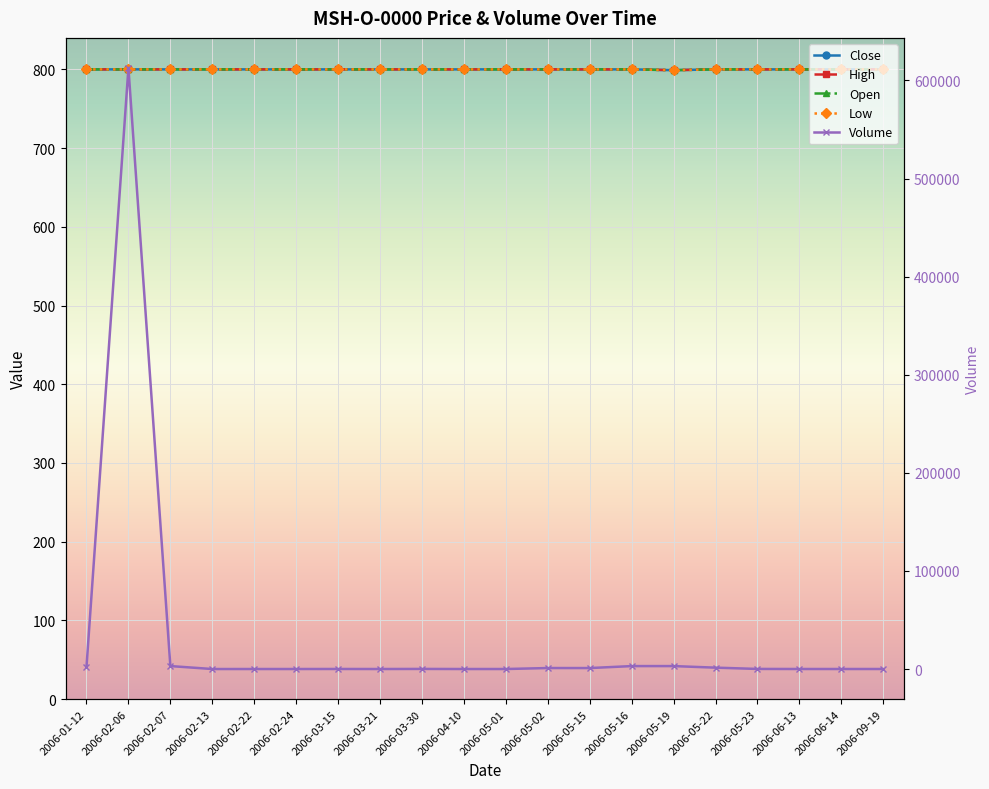

Rank the series by their maximum value, from lowest to highest.

Close, High, Open, Low, Volume